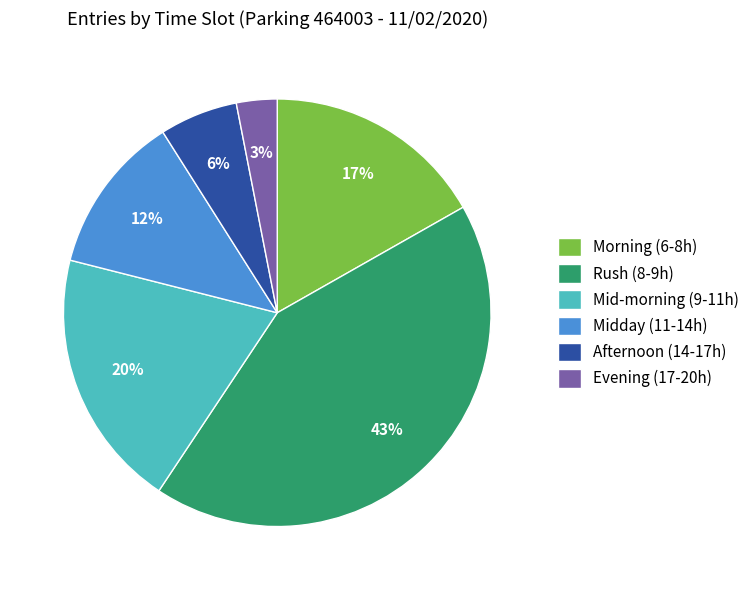

Count the number of slices in the pie.

6